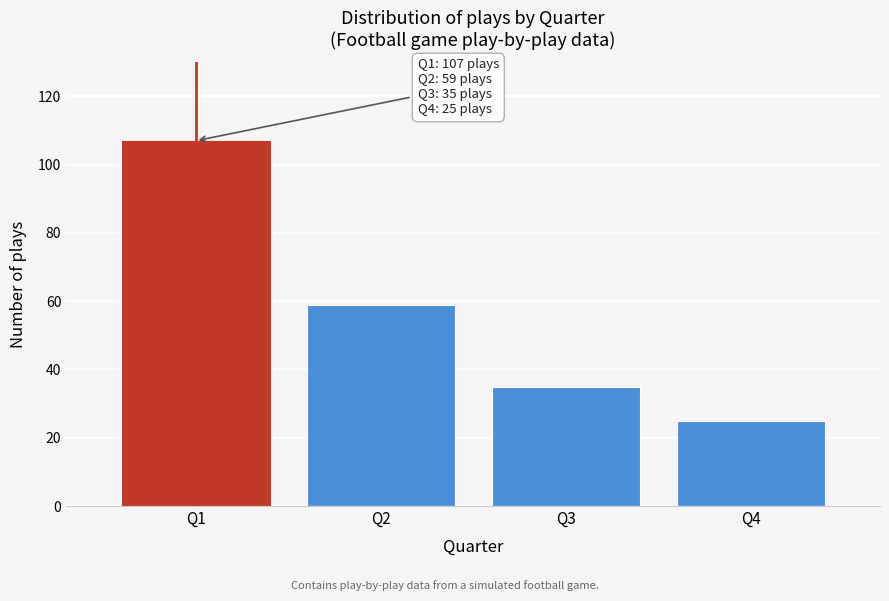

Reading right to left, list all the values displayed in this chart.

Q4=25	Q3=35	Q2=59	Q1=107